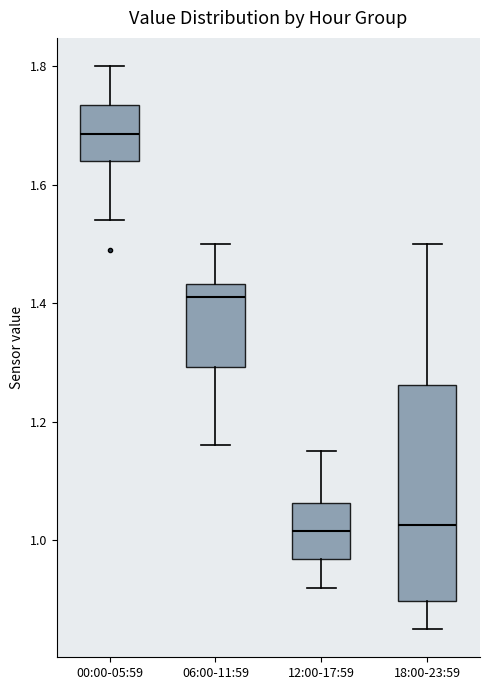

Reading left to right, transcribe this box plot: for each box, give where its median line is, the range the box spans, and where its two whiskers end, as read against the y-axis. The values are not printed on the chart, so give them approximately, as read against the axis.

00:00-05:59: median 1.68, box 1.64 to 1.74, whiskers 1.54 to 1.80
06:00-11:59: median 1.42, box 1.30 to 1.44, whiskers 1.16 to 1.50
12:00-17:59: median 1.02, box 0.96 to 1.06, whiskers 0.92 to 1.16
18:00-23:59: median 1.02, box 0.90 to 1.26, whiskers 0.86 to 1.50